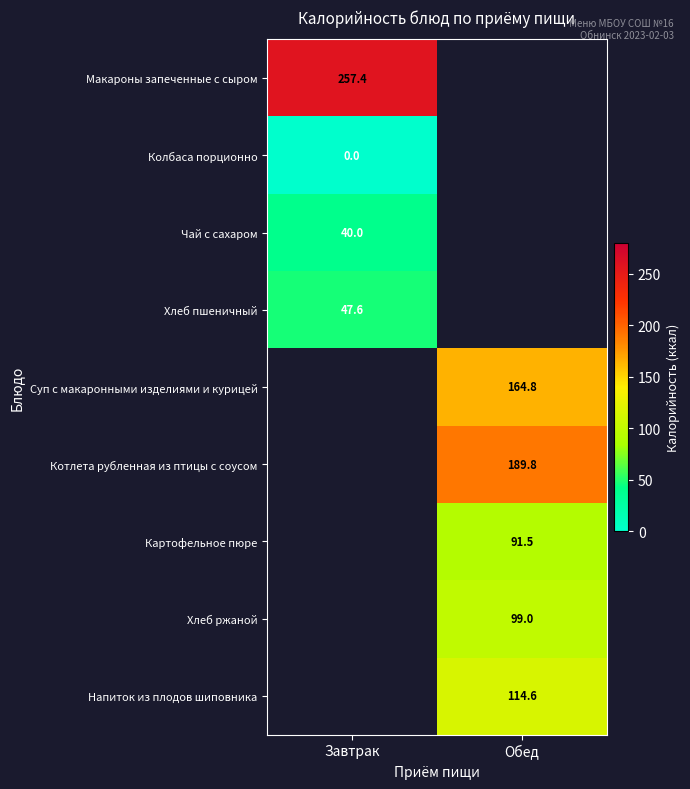

What is the greatest value displayed?

257.4